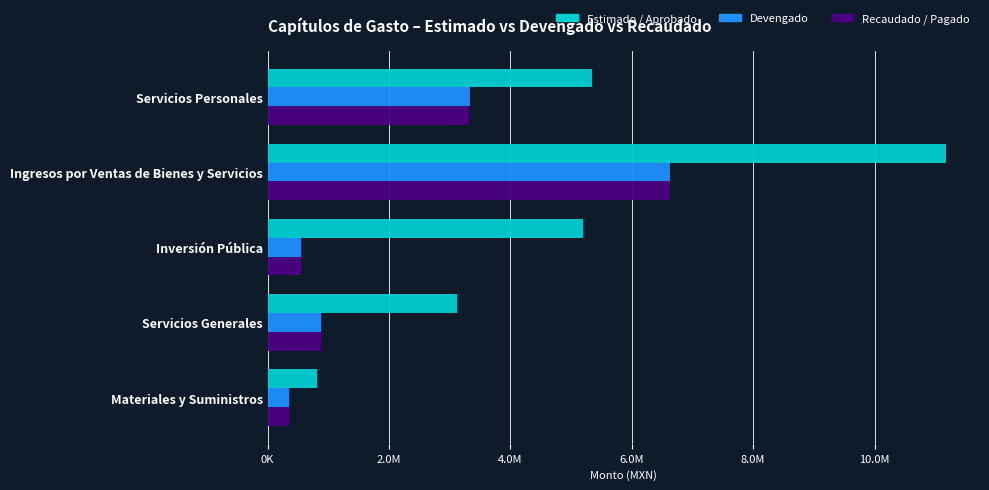

What are all the series names shown in the legend?

Estimado / Aprobado, Devengado, Recaudado / Pagado